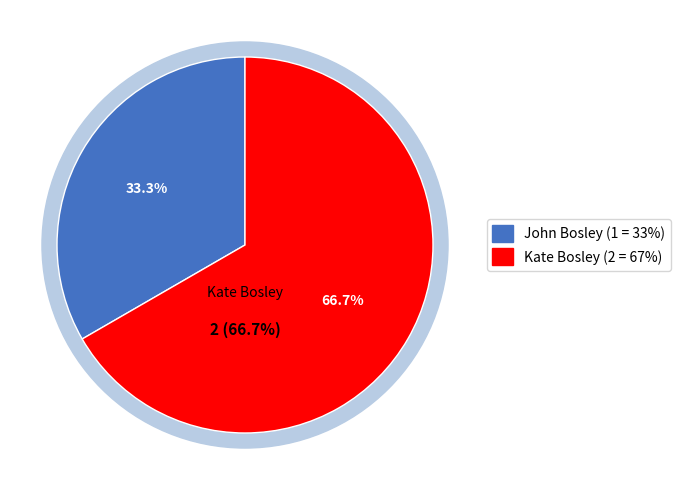

Is the sum of John Bosley and Kate Bosley greater than half?

Yes